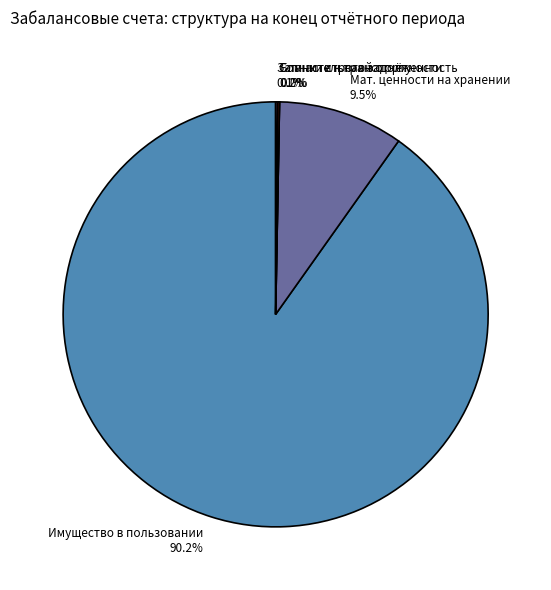

What is the smallest slice in the pie chart?

Бланки строгой отчетности